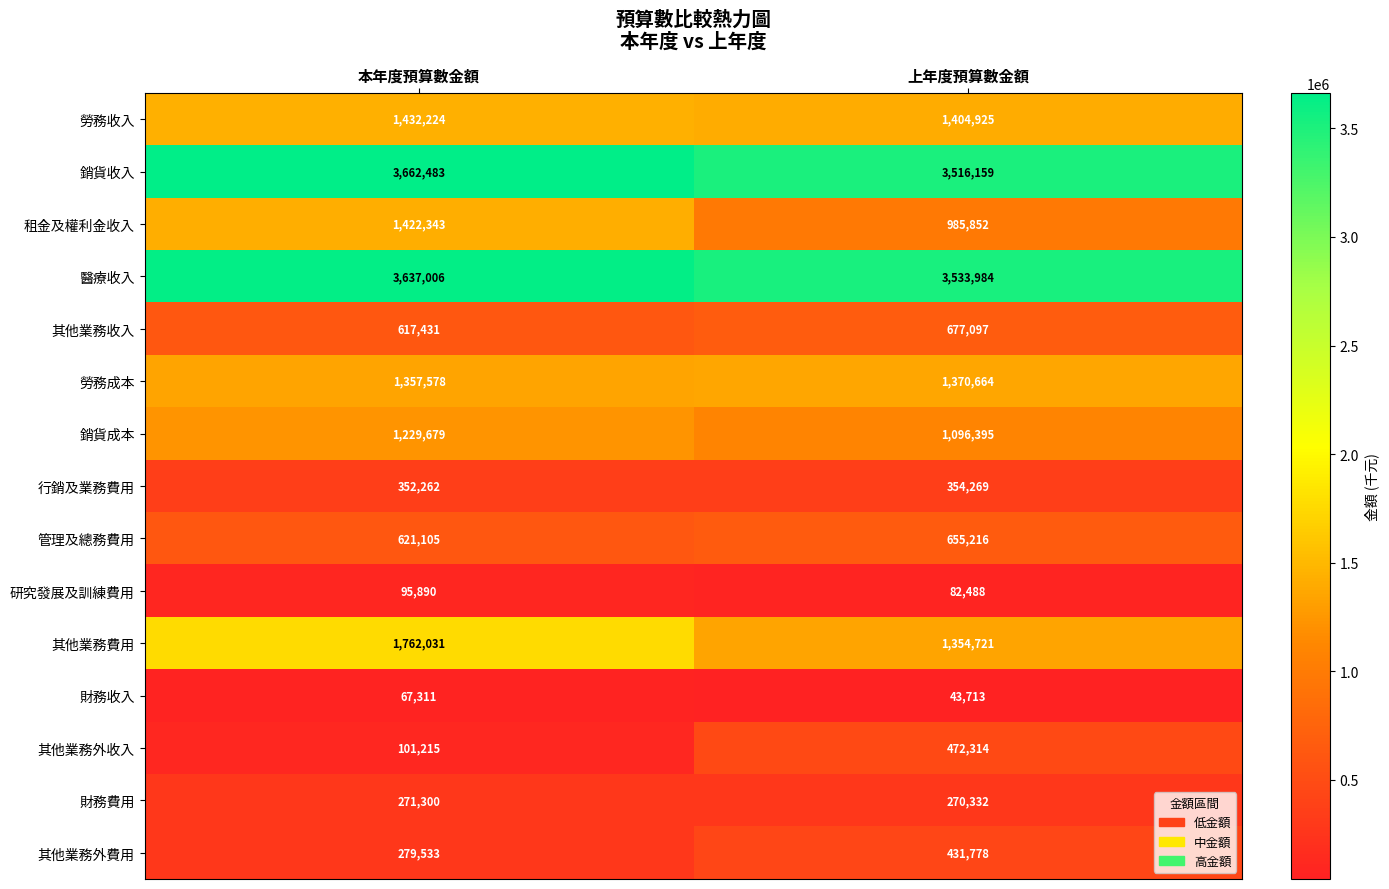

Read the 行銷及業務費用 value at 上年度預算數金額, to the nearest 50.

354250